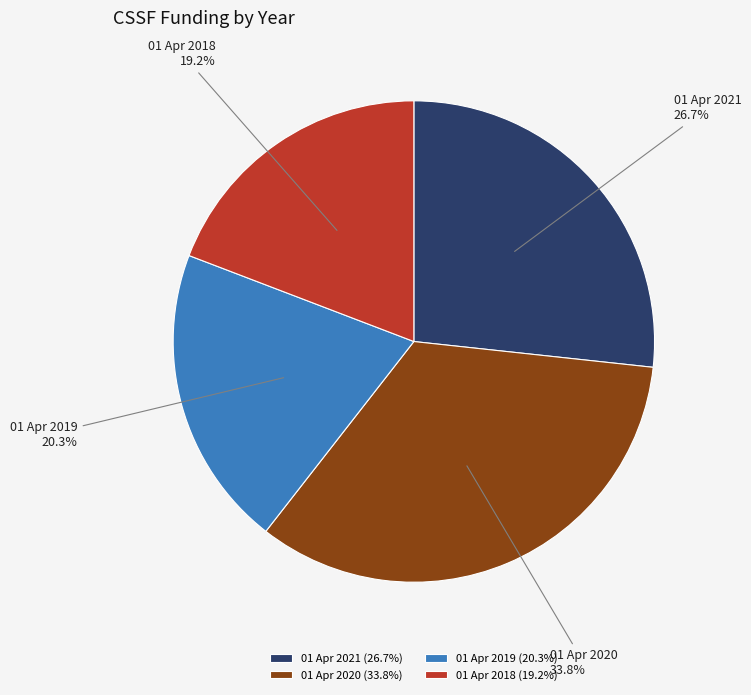

Combined, what portion of the pie is 01 Apr 2019 and 01 Apr 2018?

39.5%